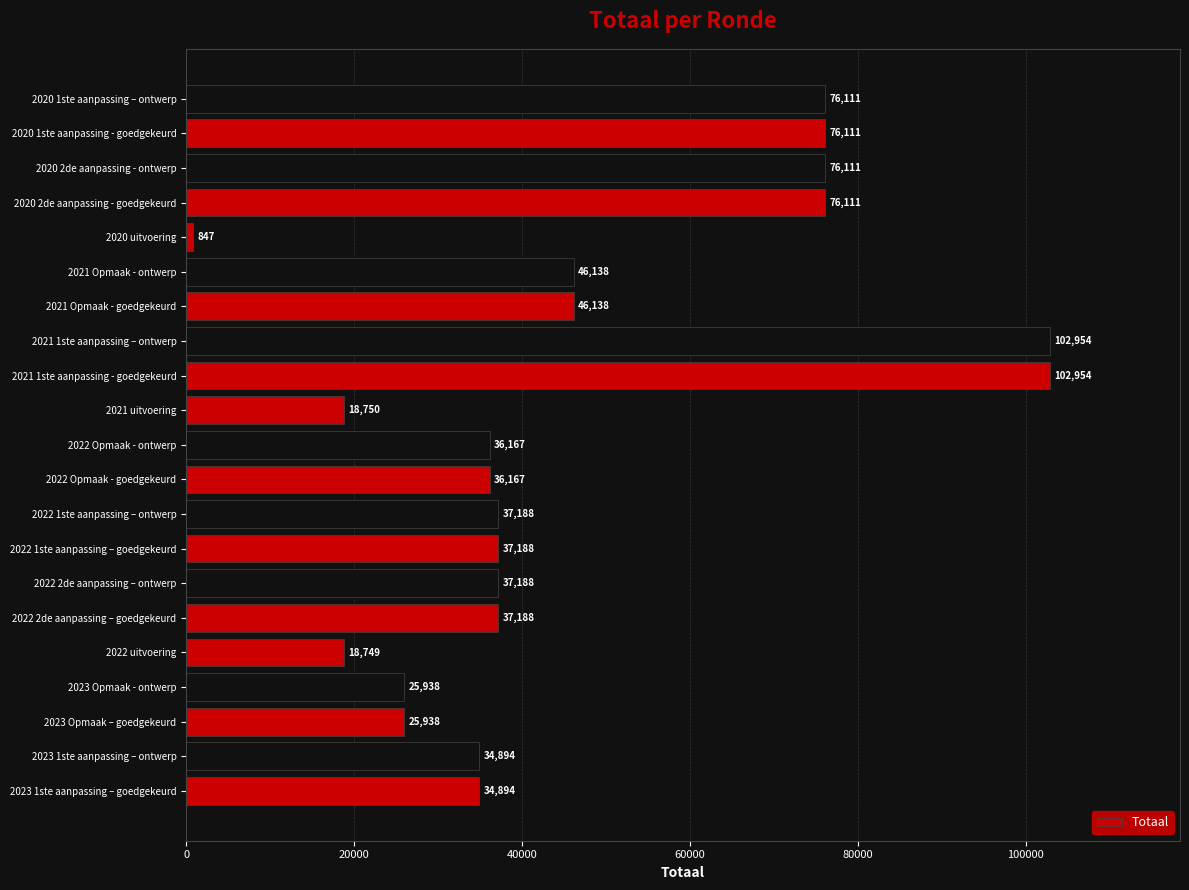

What value does the data have at 2020 2de aanpassing - goedgekeurd?

76111